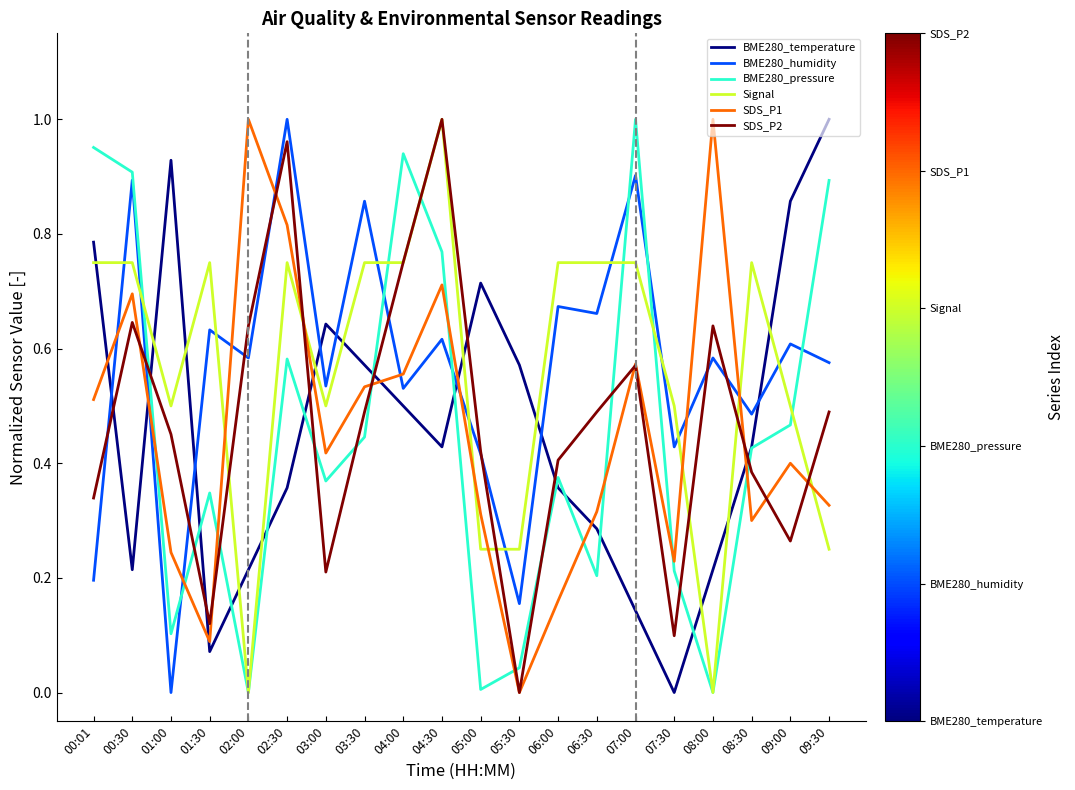

True or false: BME280_temperature and SDS_P2 cross at least once.

True